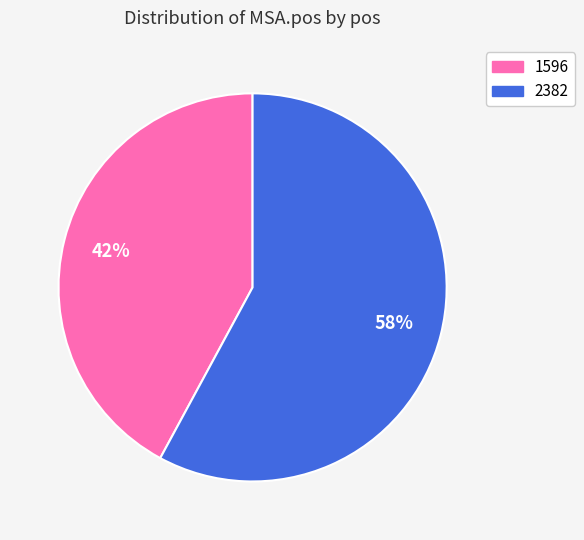

To the nearest percent, what is the difference between the 2382 and 1596 slice percentages?

16%